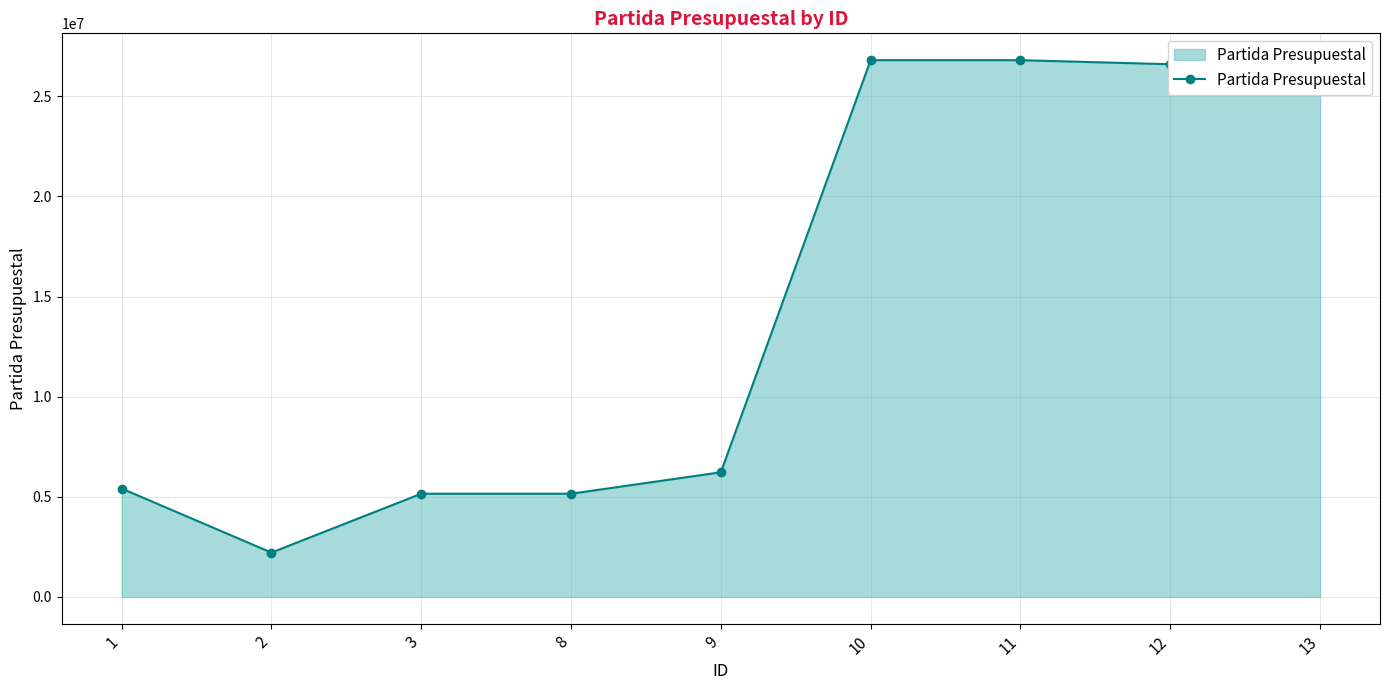

True or false: the data shows 5410401 at 1.

True